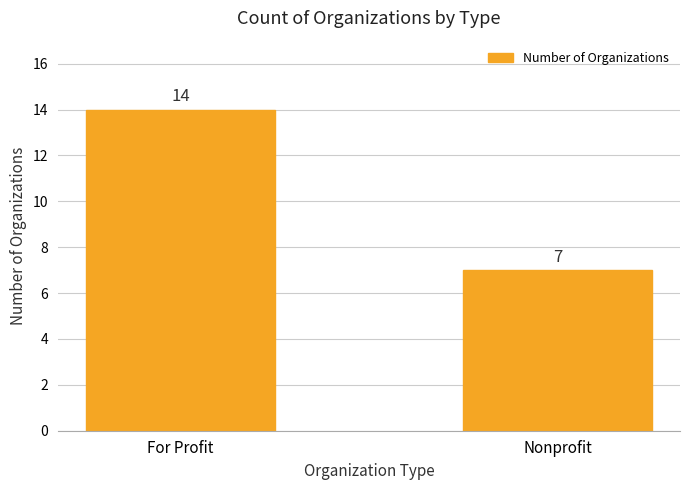

Are the bars horizontal?

No